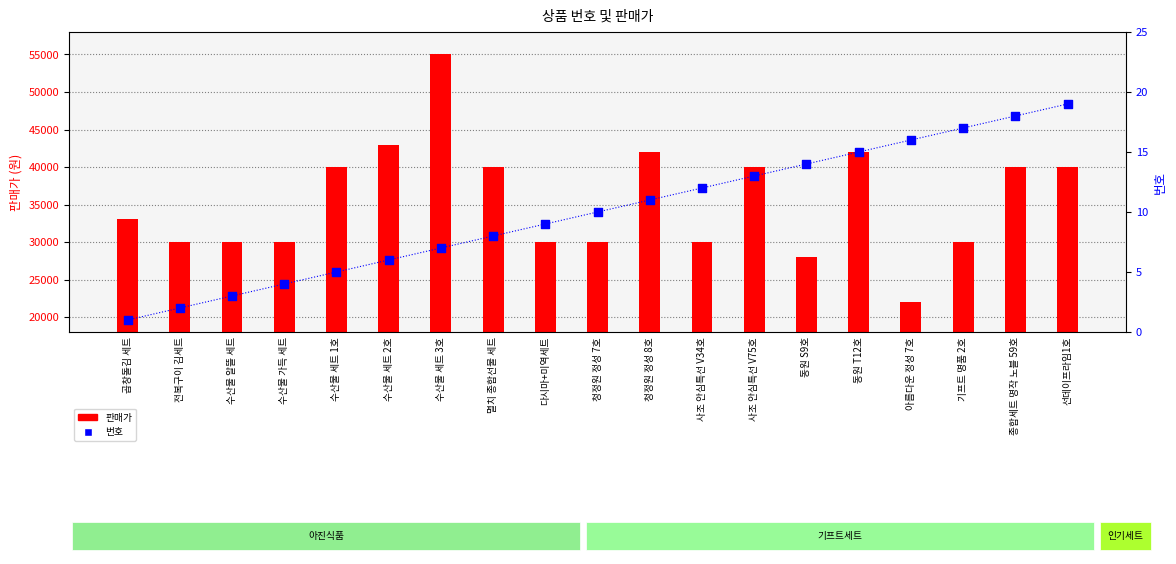

At which category is the sum across all series the highest?

수산물 세트 3호